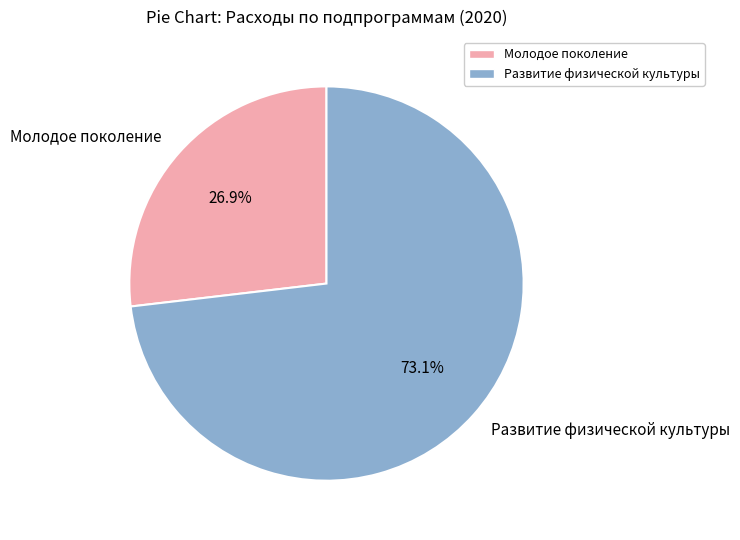

Rank the categories by value from highest to lowest.

Развитие физической культуры, Молодое поколение